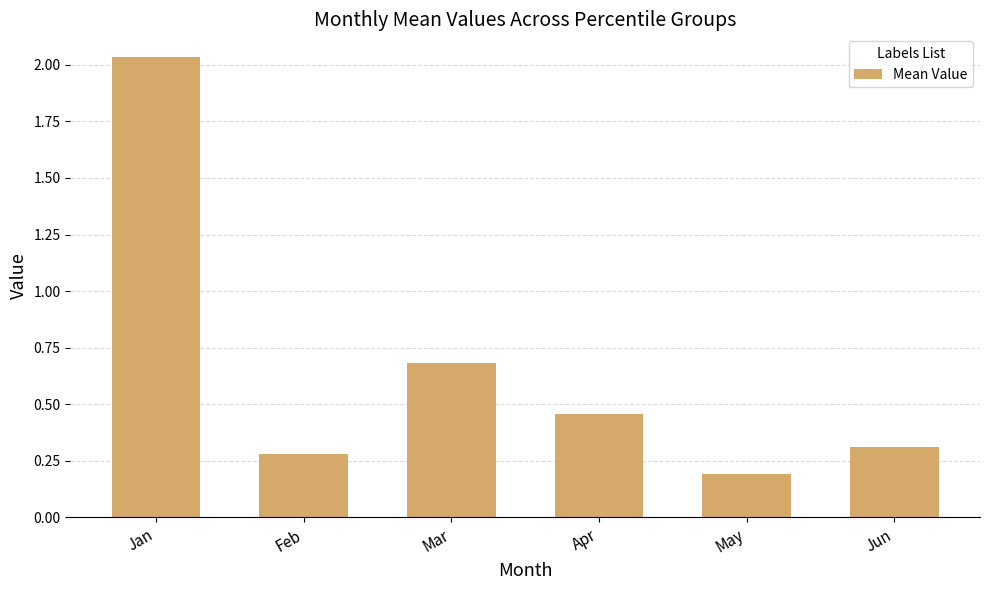

The value at Feb is 0.1. True or false?

False